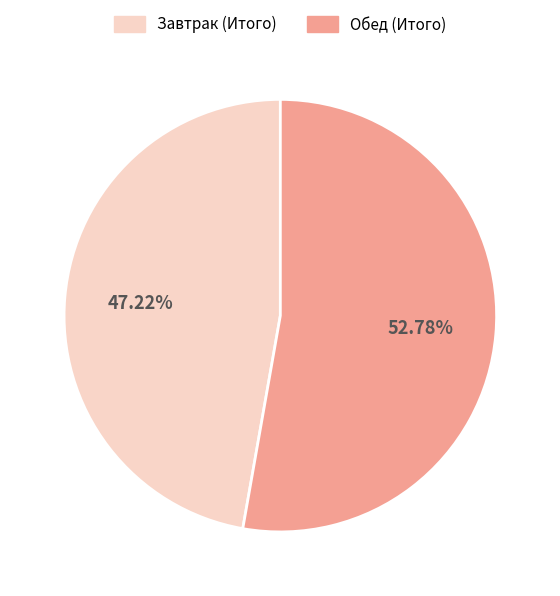

Which category has the smallest portion of the pie?

Завтрак (Итого)